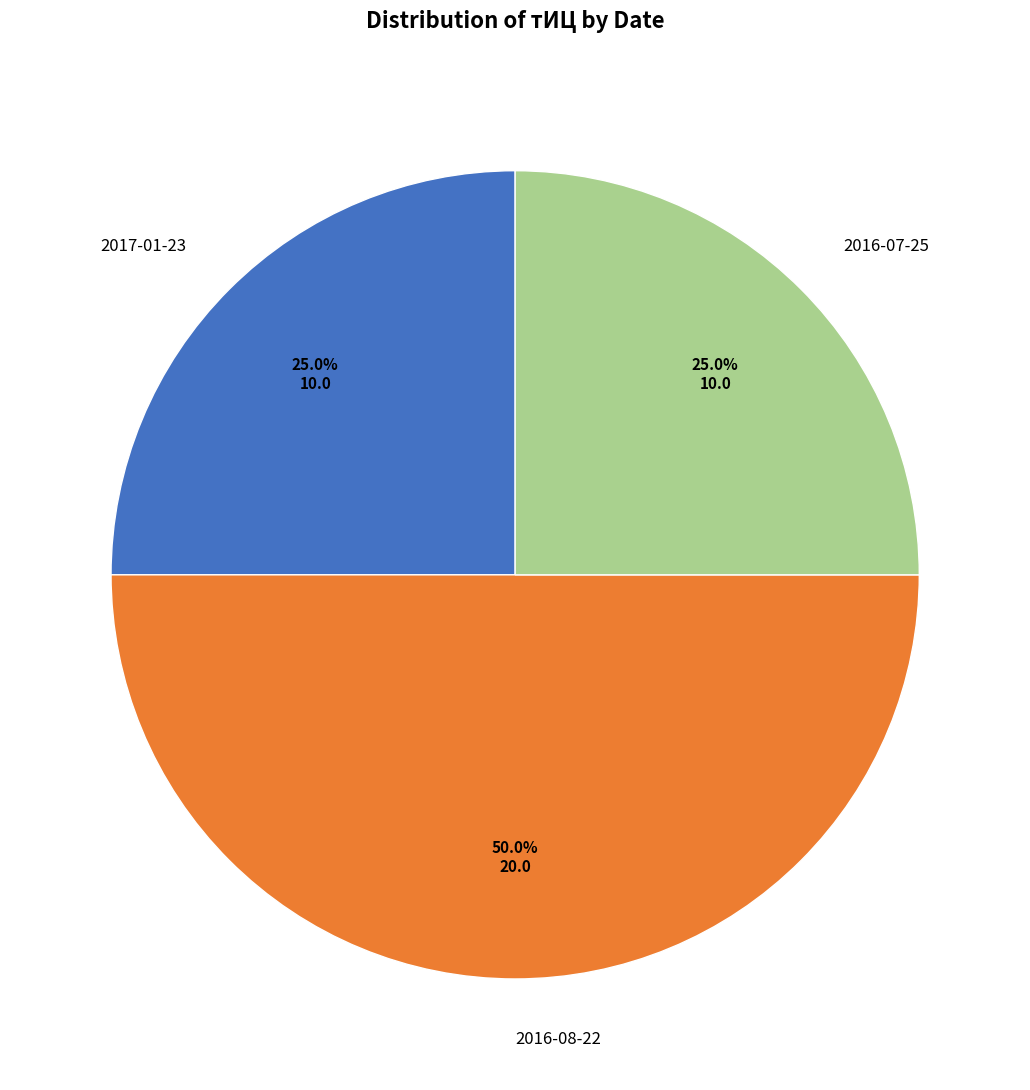

To the nearest percent, what portion does 2016-08-22 represent?

50%